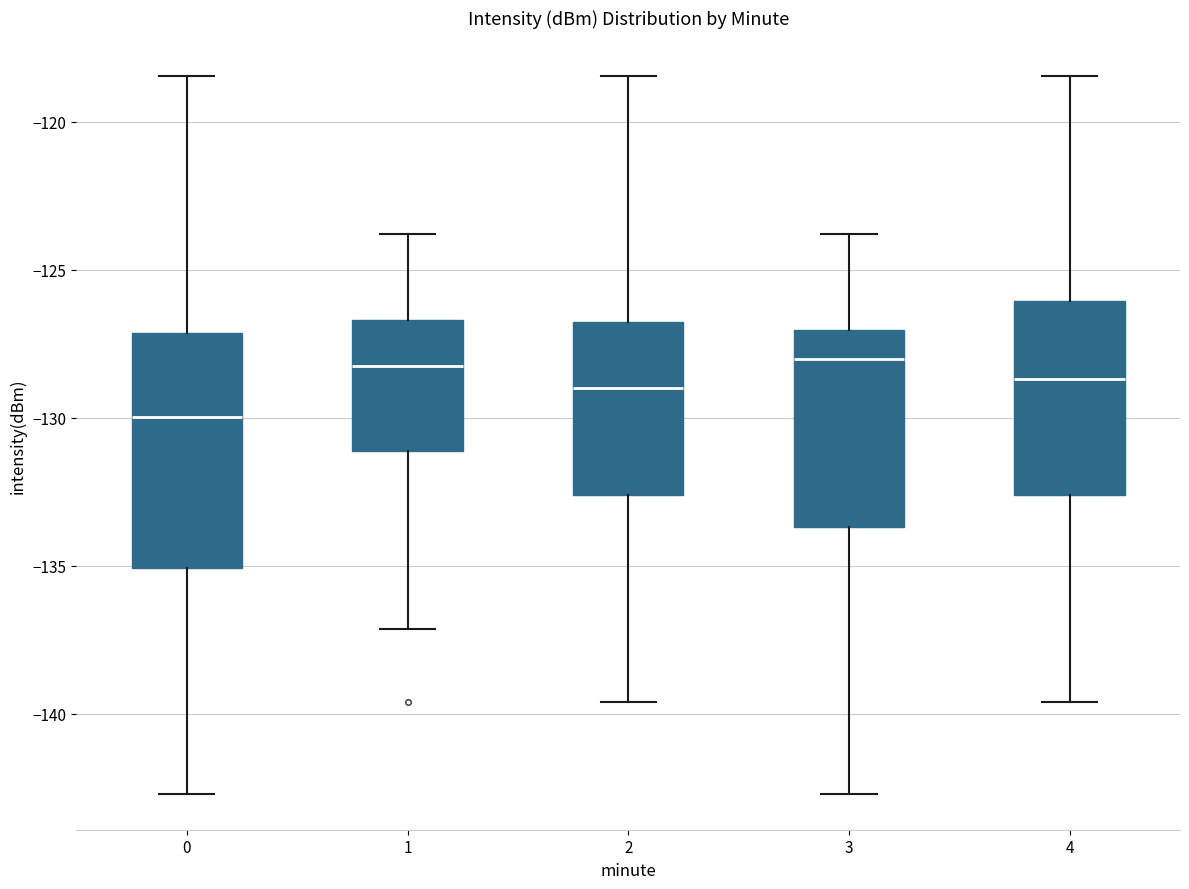

Reading left to right, transcribe this box plot: for each box, give where its median line is, the range the box spans, and where its two whiskers end, as read against the y-axis. The values are not printed on the chart, so give them approximately, as read against the axis.

0: median -130.0, box -135.0 to -127.0, whiskers -142.5 to -118.5
1: median -128.0, box -131.0 to -126.5, whiskers -137.0 to -124.0
2: median -129.0, box -132.5 to -127.0, whiskers -139.5 to -118.5
3: median -128.0, box -133.5 to -127.0, whiskers -142.5 to -124.0
4: median -128.5, box -132.5 to -126.0, whiskers -139.5 to -118.5